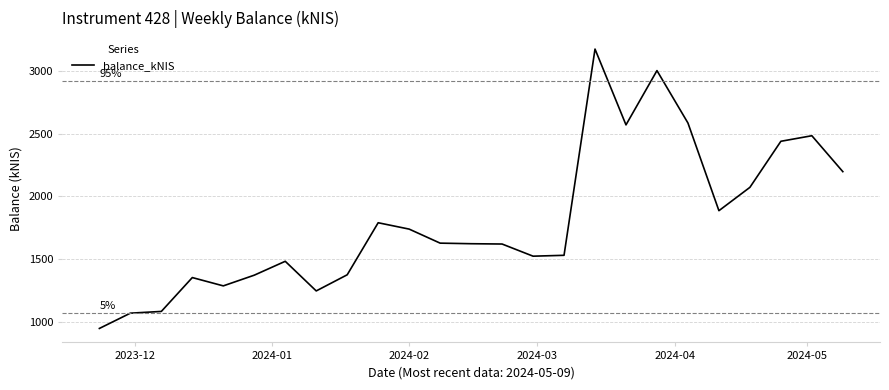

True or false: there are more than 0 points higher than both neighbors.

True